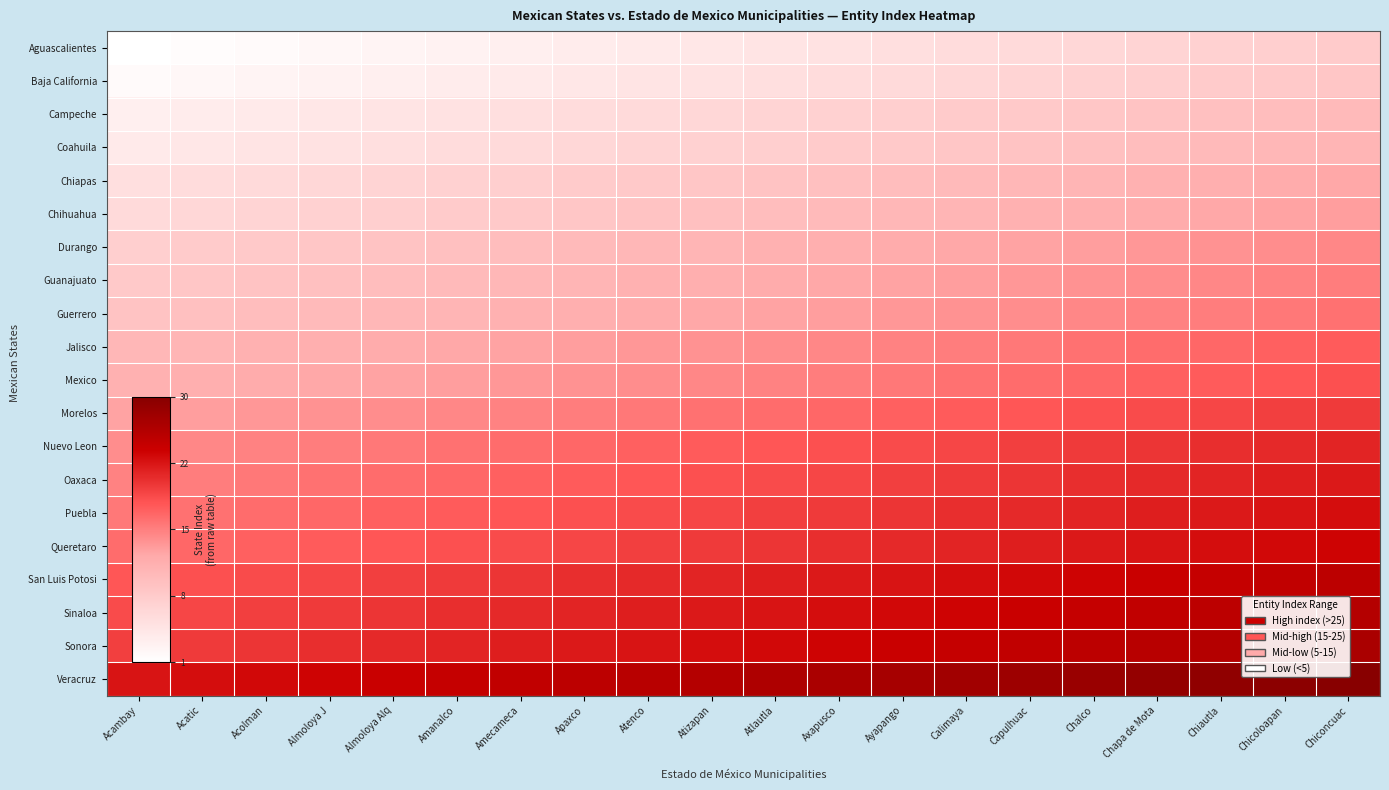

How many distinct data groups are displayed?

20